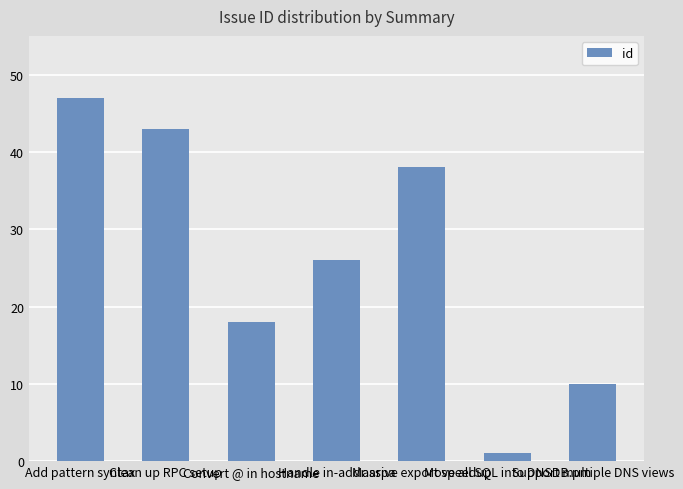

Reading left to right, extract all data points from this chart.

Add pattern syntax=47	Clean up RPC setup=43	Convert @ in hostname=18	Handle in-addr.arpa=26	Massive export speedup=38	Move all SQL into DNSDB.pm=1	Support multiple DNS views=10